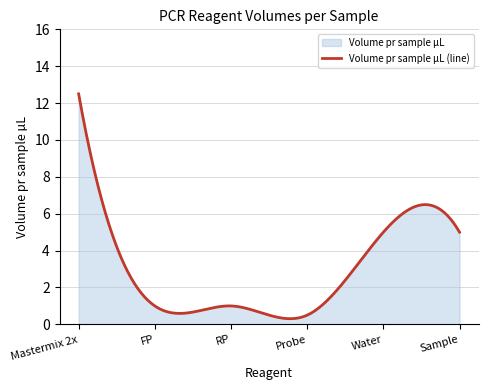

How many data points are less than 5?

3